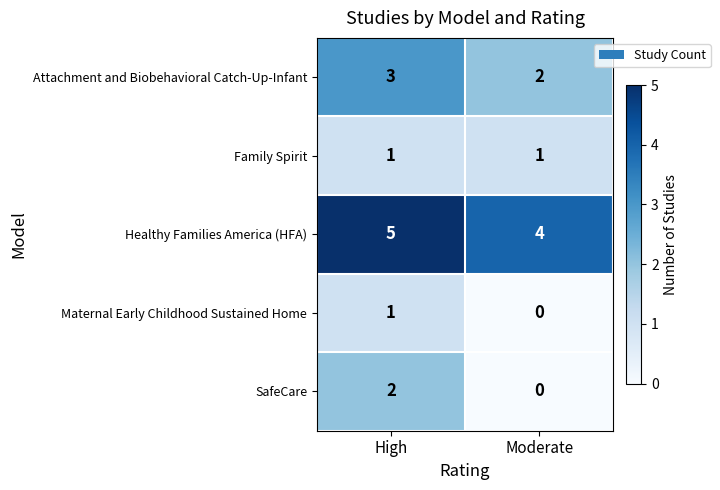

Reading left to right, list all the values displayed in this chart.

Attachment and Biobehavioral Catch-Up-Infant: 3	2
Family Spirit: 1	1
Healthy Families America (HFA): 5	4
Maternal Early Childhood Sustained Home: 1	0
SafeCare: 2	0